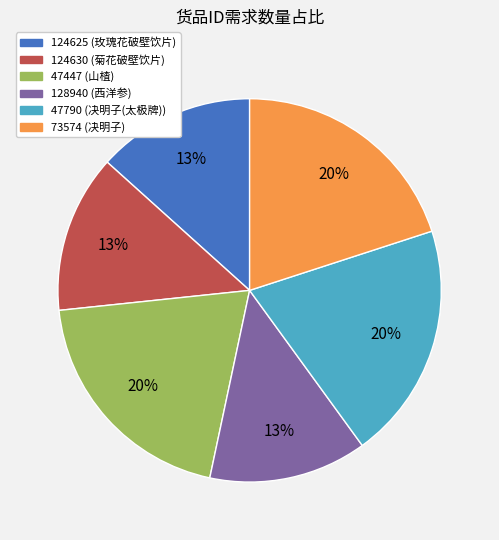

Is it true that 47790 is 11% of the pie?

False